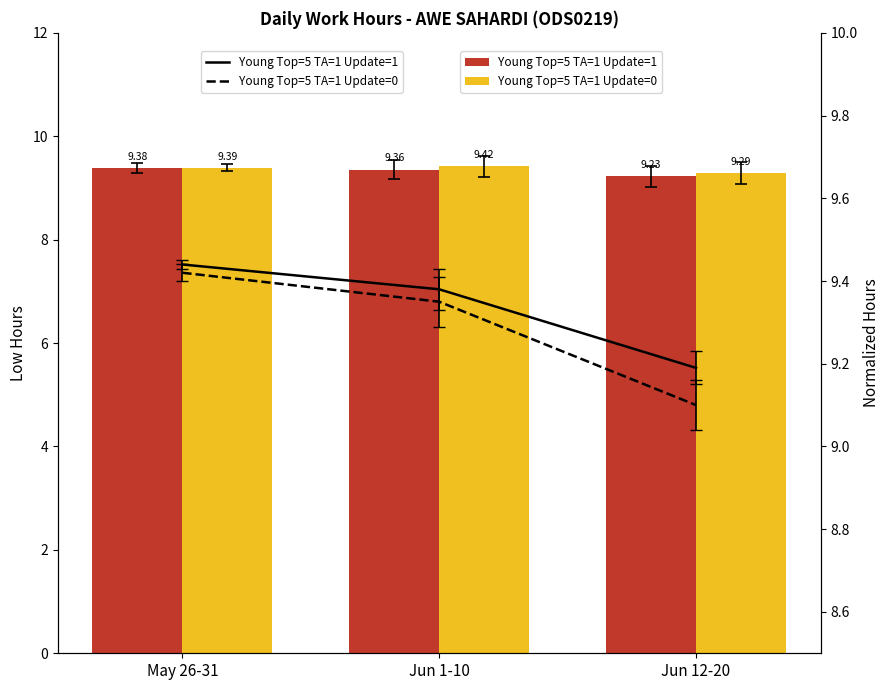

At which label is Young Top=5 TA=1 Update=0 closest to 9?

Jun 12-20